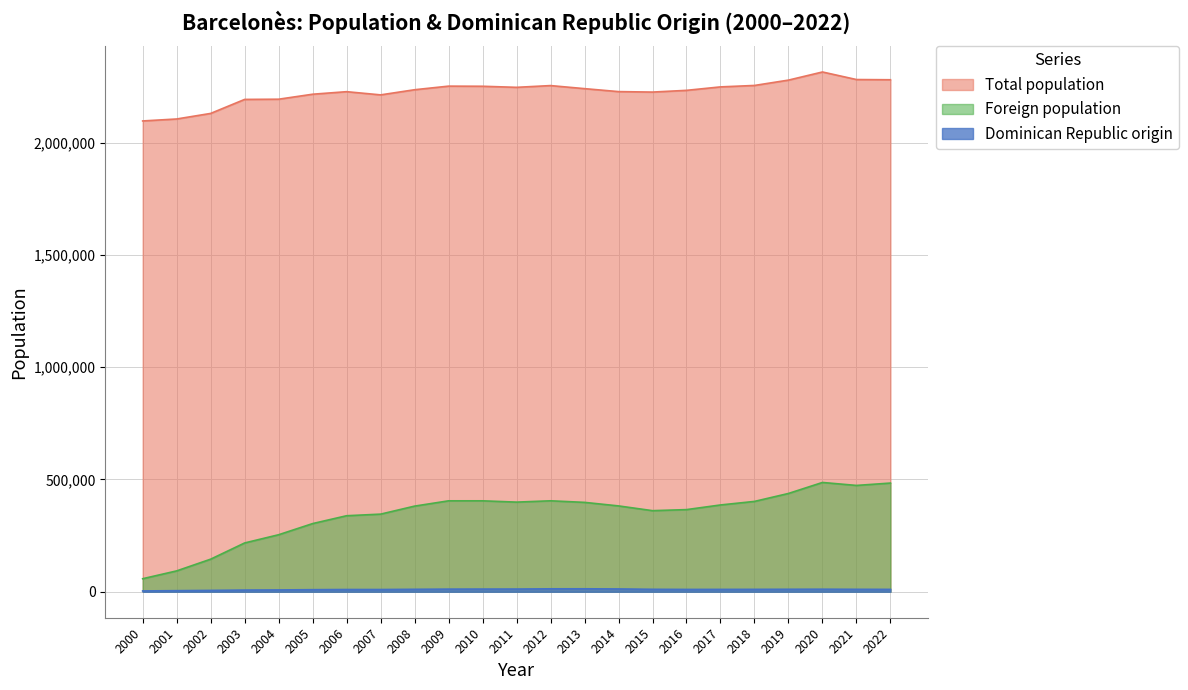

What is the average value of the Total population series?

2225829